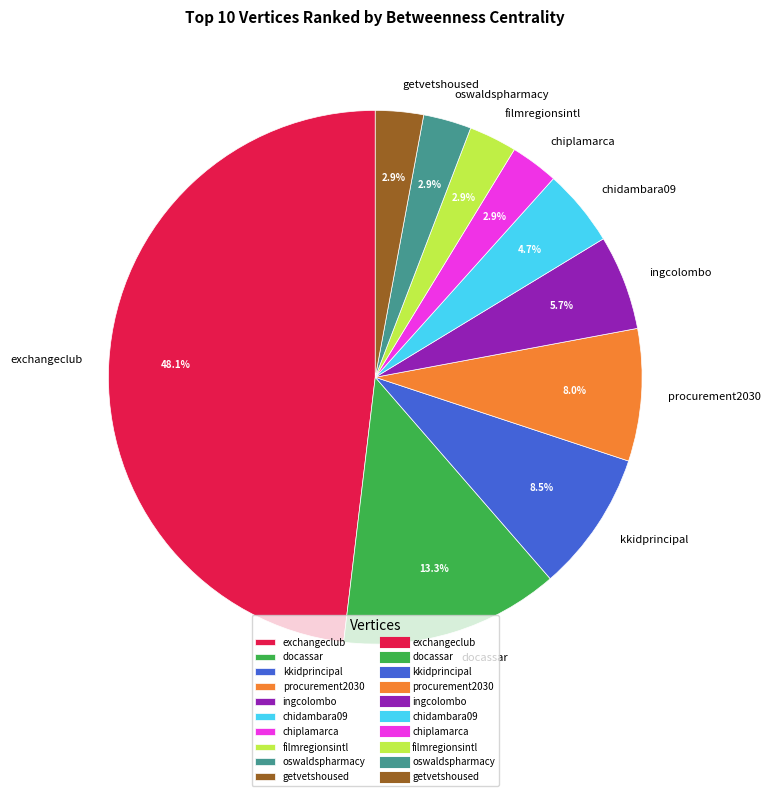

Is the sum of getvetshoused and chidambara09 greater than half?

No